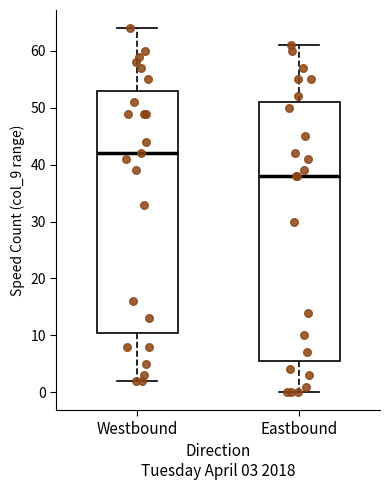

Reading left to right, read every box against the y-axis: the position of its median line, the range the box covers, and the ends of its whiskers. The values are not printed on the chart, so give them approximately, as read against the axis.

Westbound: median 42, box 11 to 53, whiskers 2 to 64
Eastbound: median 38, box 6 to 51, whiskers 0 to 61